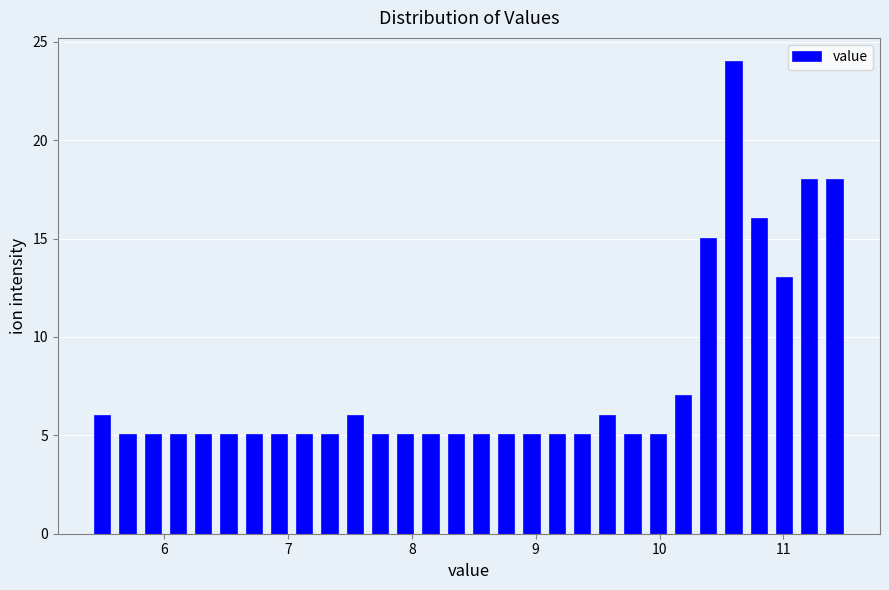

Read against the x-axis, roughly where is the centre of the tallest bar?

10.6